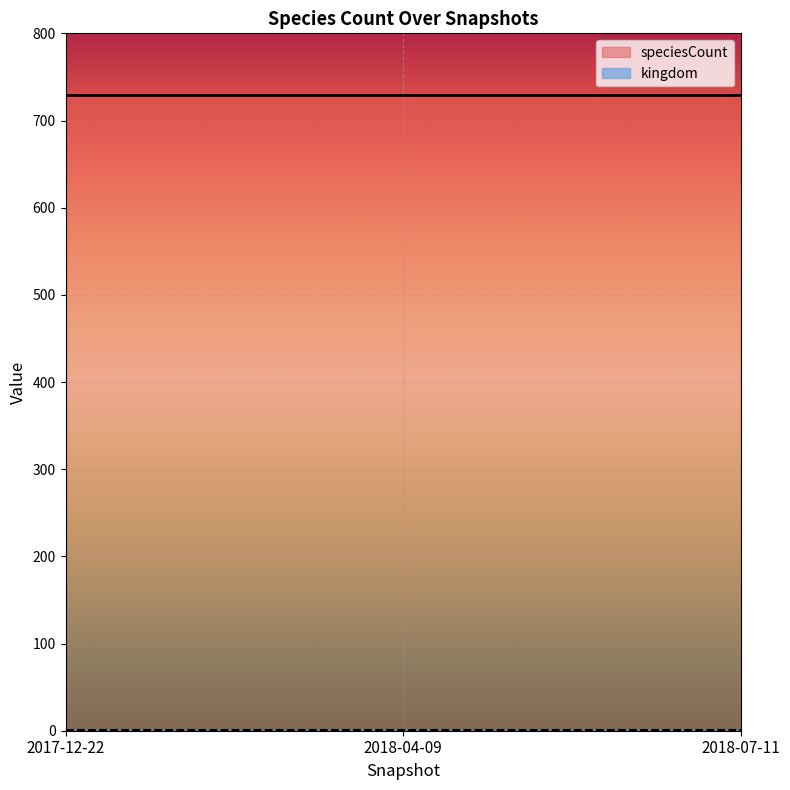

What is the difference between the highest and lowest values at 2017-12-22?

728